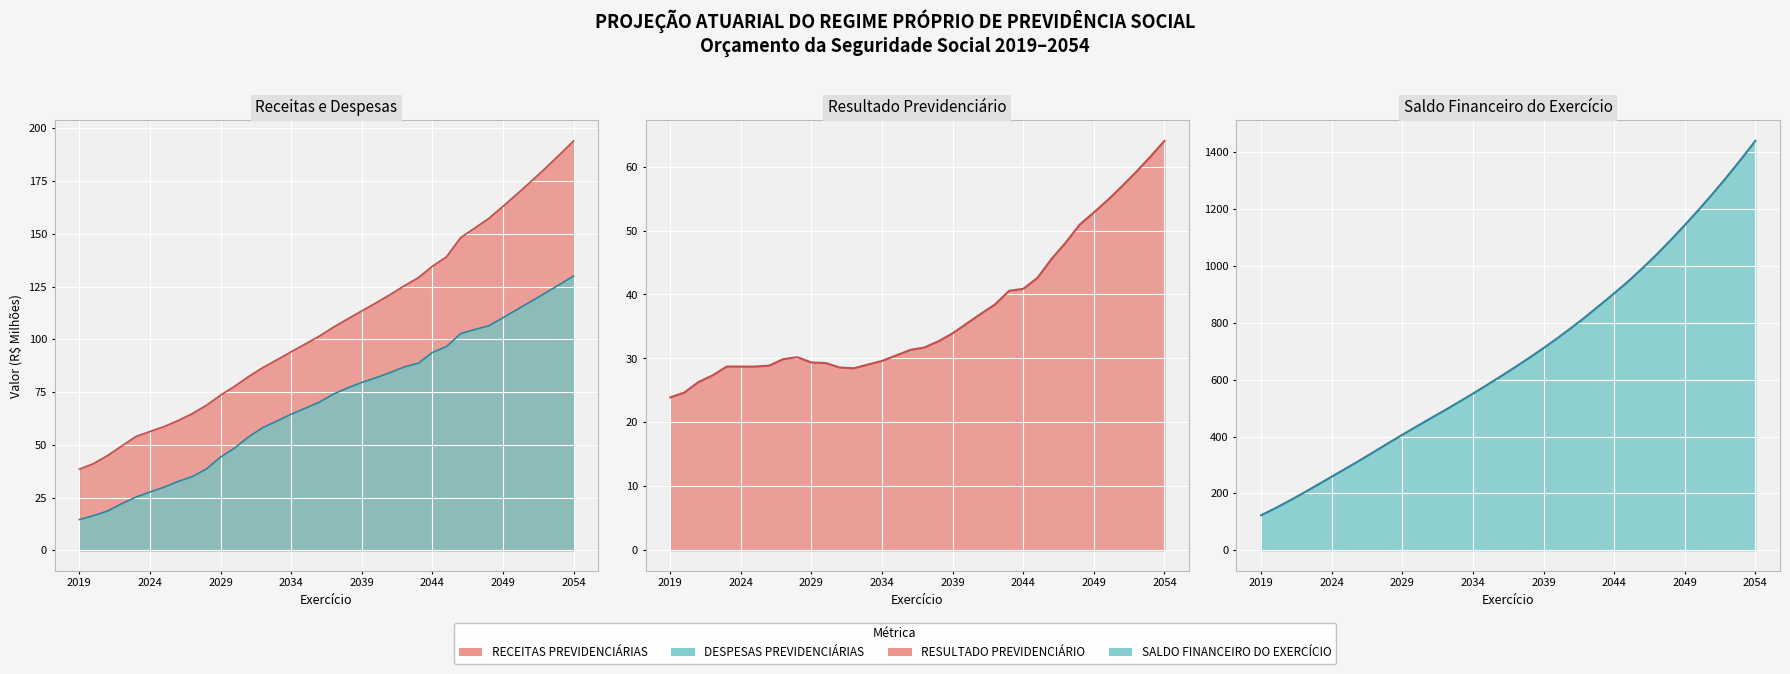

Between 2022 and 2054, which series saw the biggest shift?

SALDO FINANCEIRO DO EXERCÍCIO